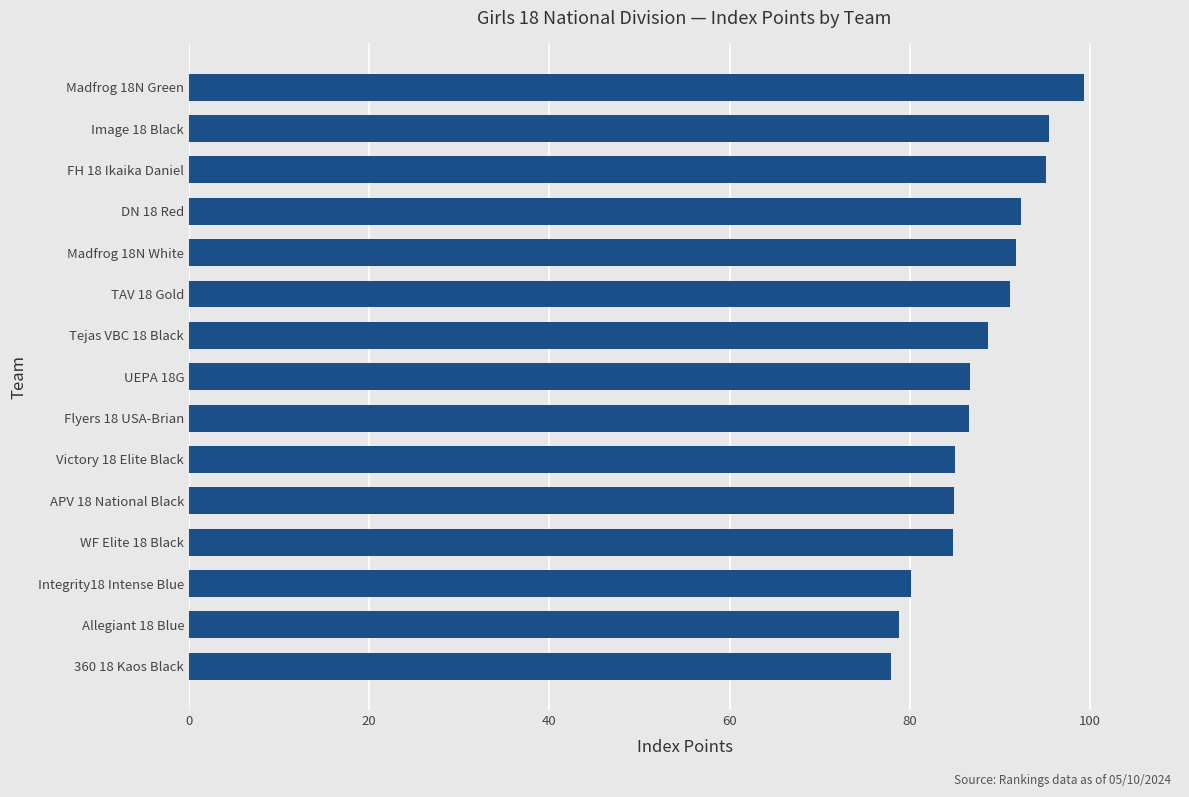

What is the label of the 5th bar from the top?

Madfrog 18N White